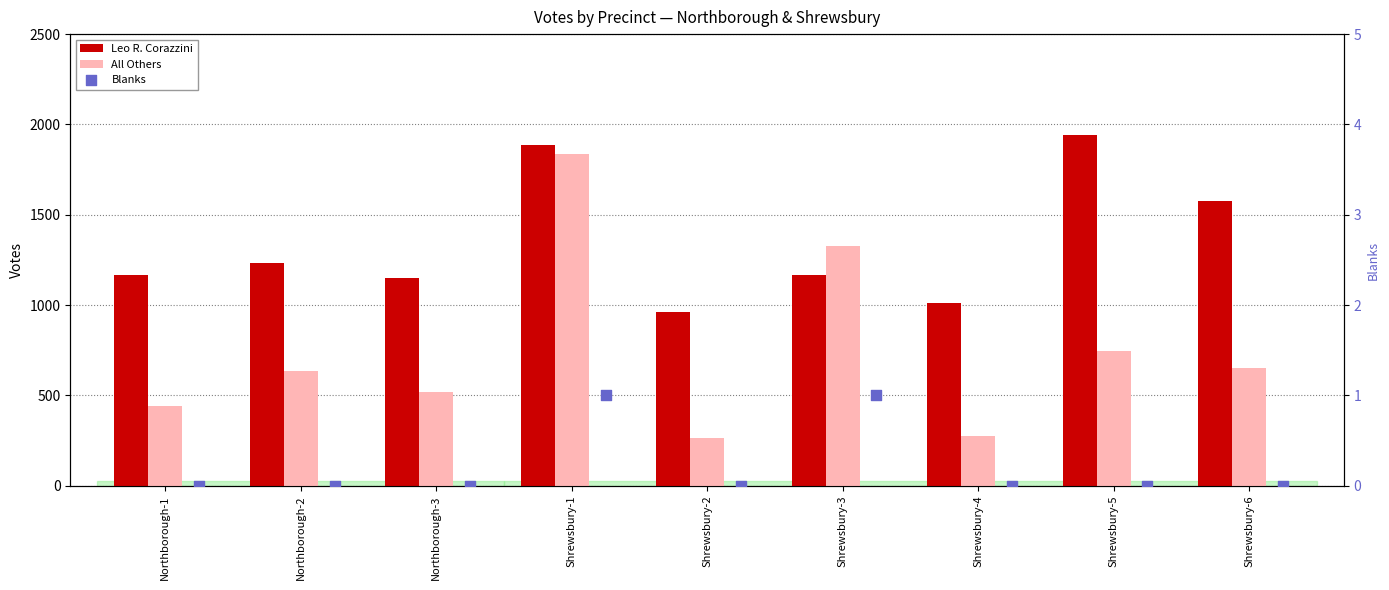

Is the value of Blanks at Northborough-2 greater than the value of Leo R. Corazzini at Shrewsbury-2?

No